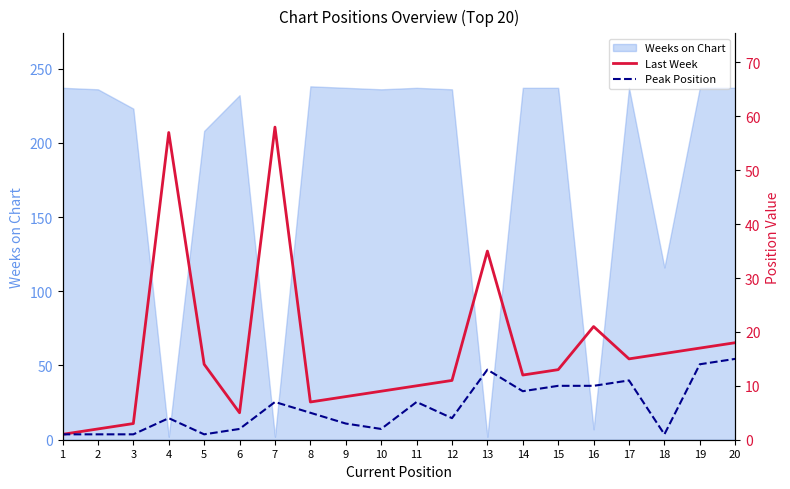

What value does the Peak Position series have at 2?

1